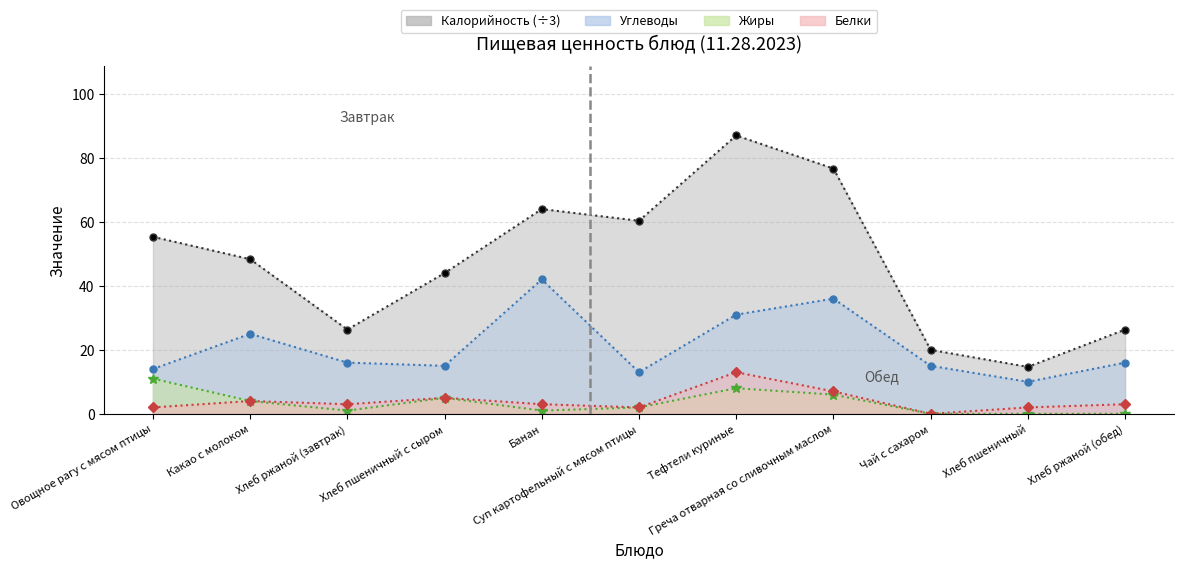

Which label corresponds to the smallest value in the chart?

Чай с сахаром